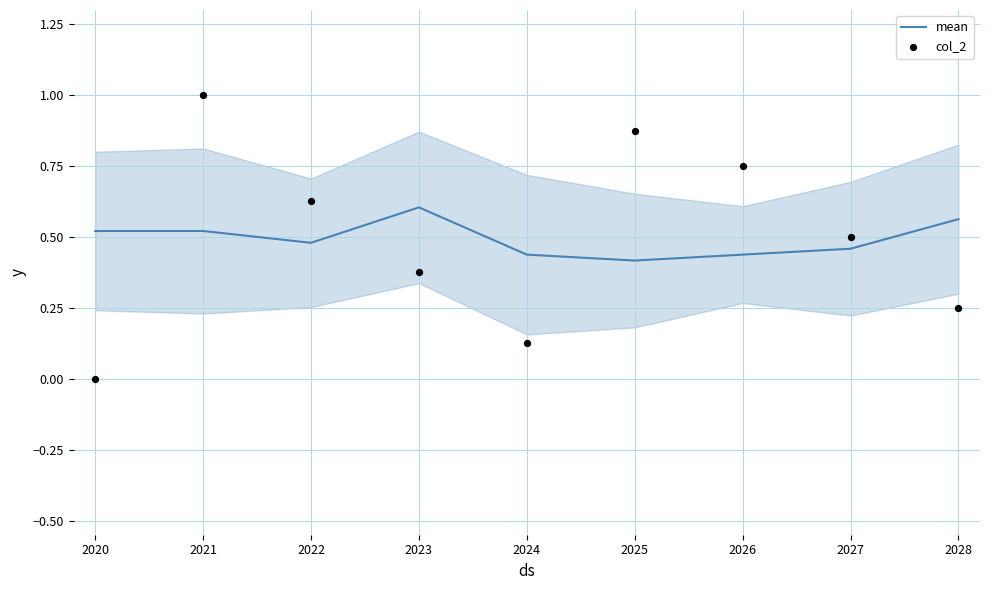

Which series has the largest Y range (max minus min)?

col_2